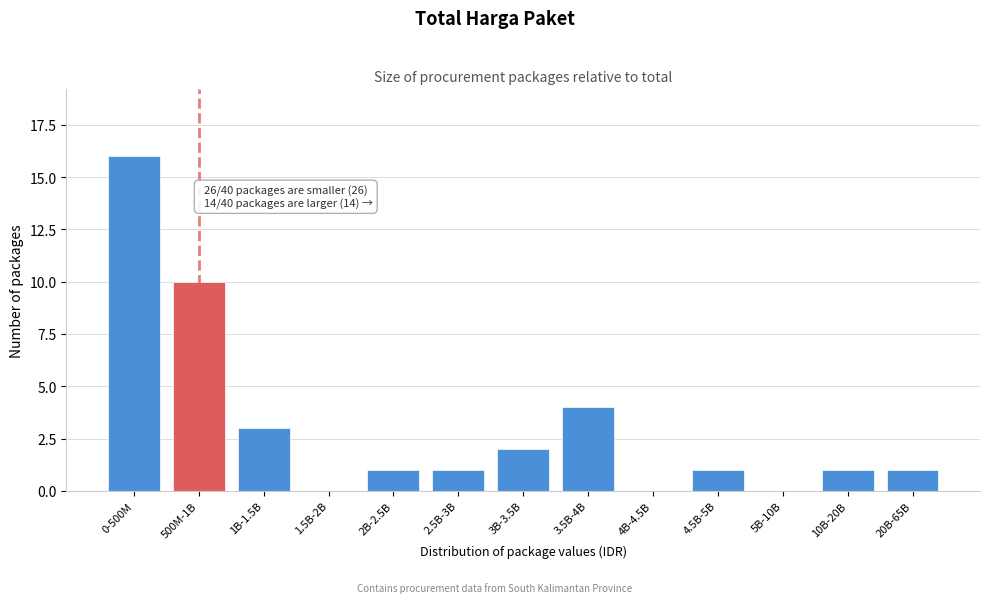

Reading left to right, extract all data points from this chart.

0-500M=16	500M-1B=10	1B-1.5B=3	1.5B-2B=0	2B-2.5B=1	2.5B-3B=1	3B-3.5B=2	3.5B-4B=4	4B-4.5B=0	4.5B-5B=1	5B-10B=0	10B-20B=1	20B-65B=1